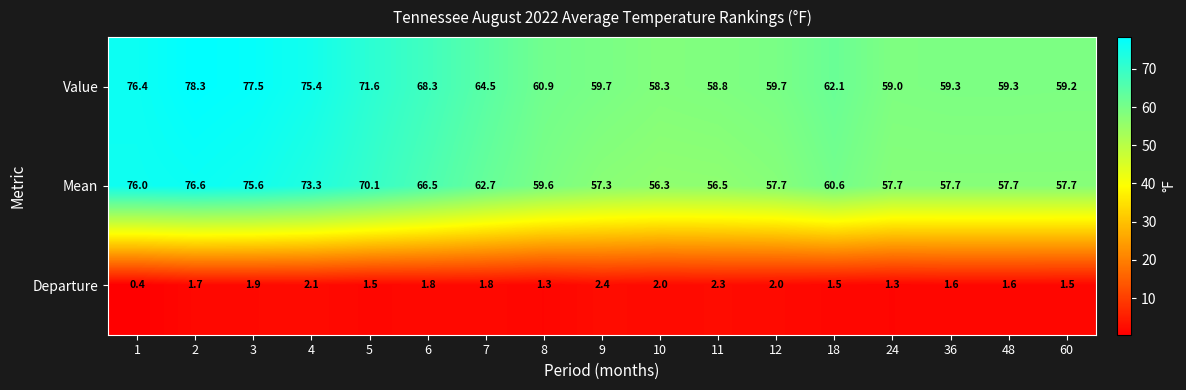

List the series in order of their peak value, lowest first.

Departure, Mean, Value